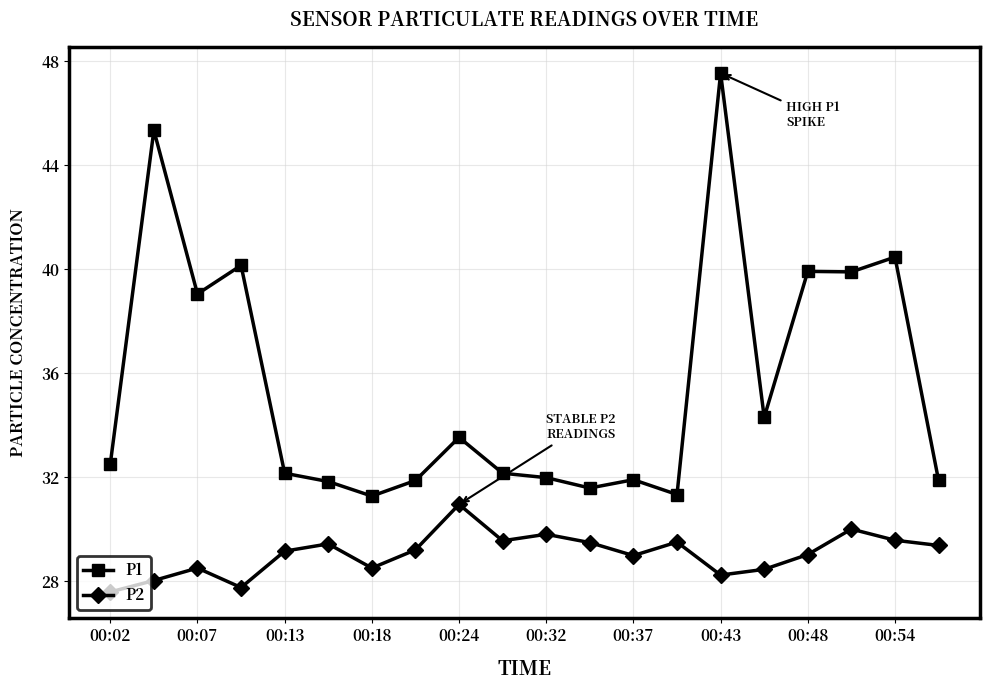

True or false: P2 and P1 intersect in this chart.

False